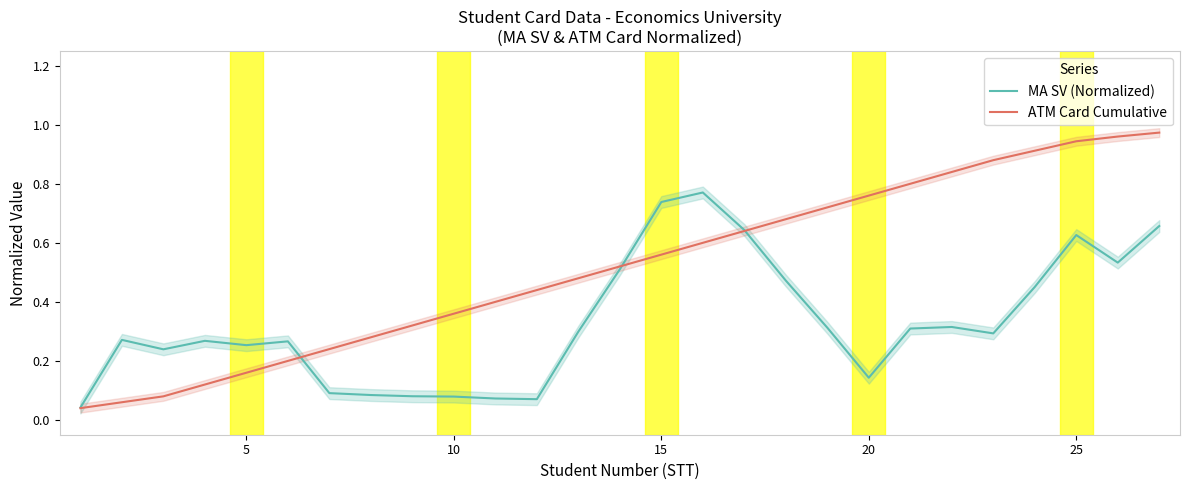

True or false: ATM Card Cumulative has a value of 0.4 at 15.

False